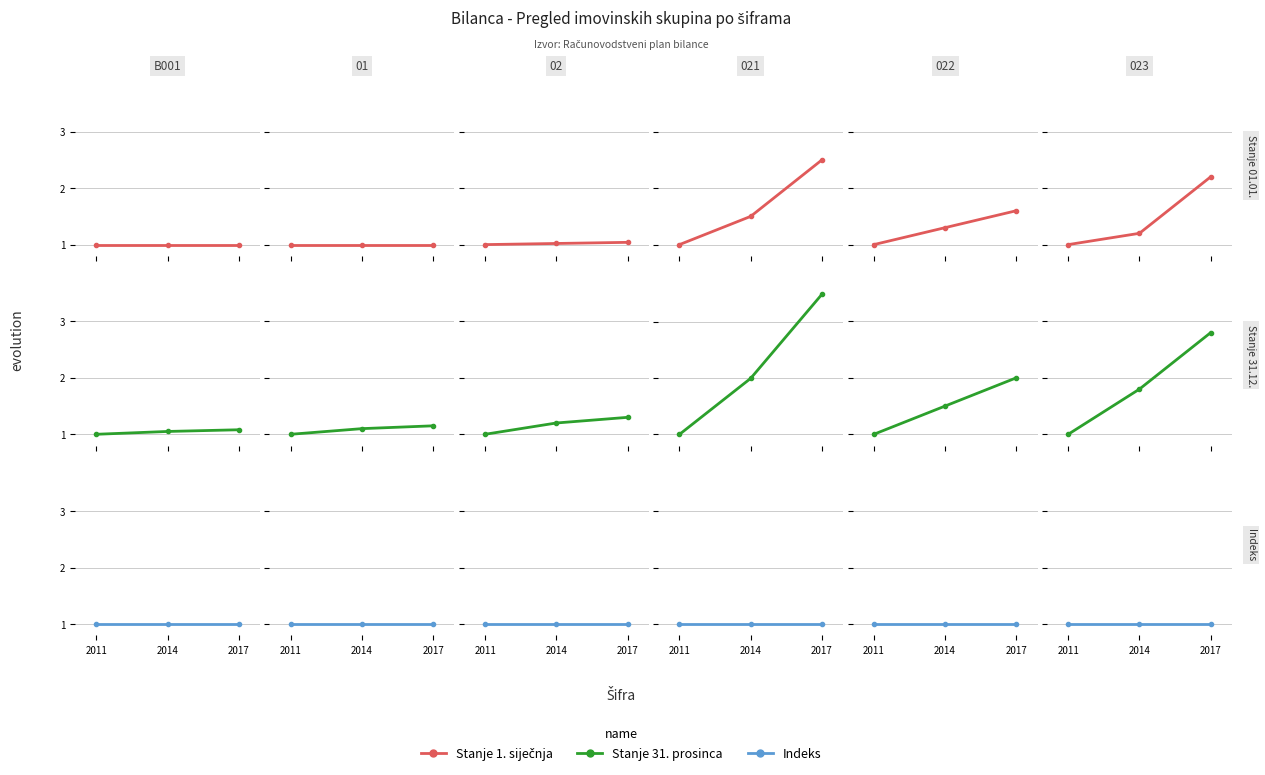

True or false: Stanje 31. prosinca has a value of 4.4 at 2017.

False